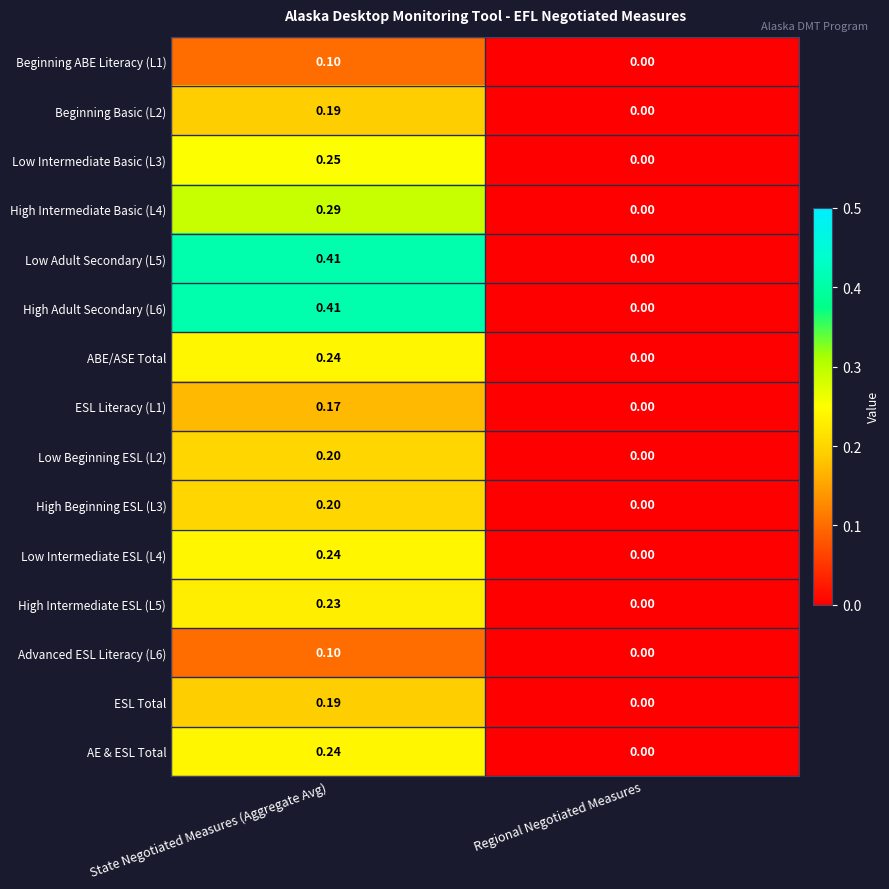

List the labels in order of High Intermediate ESL (L5) value, largest first.

State Negotiated Measures (Aggregate Avg), Regional Negotiated Measures